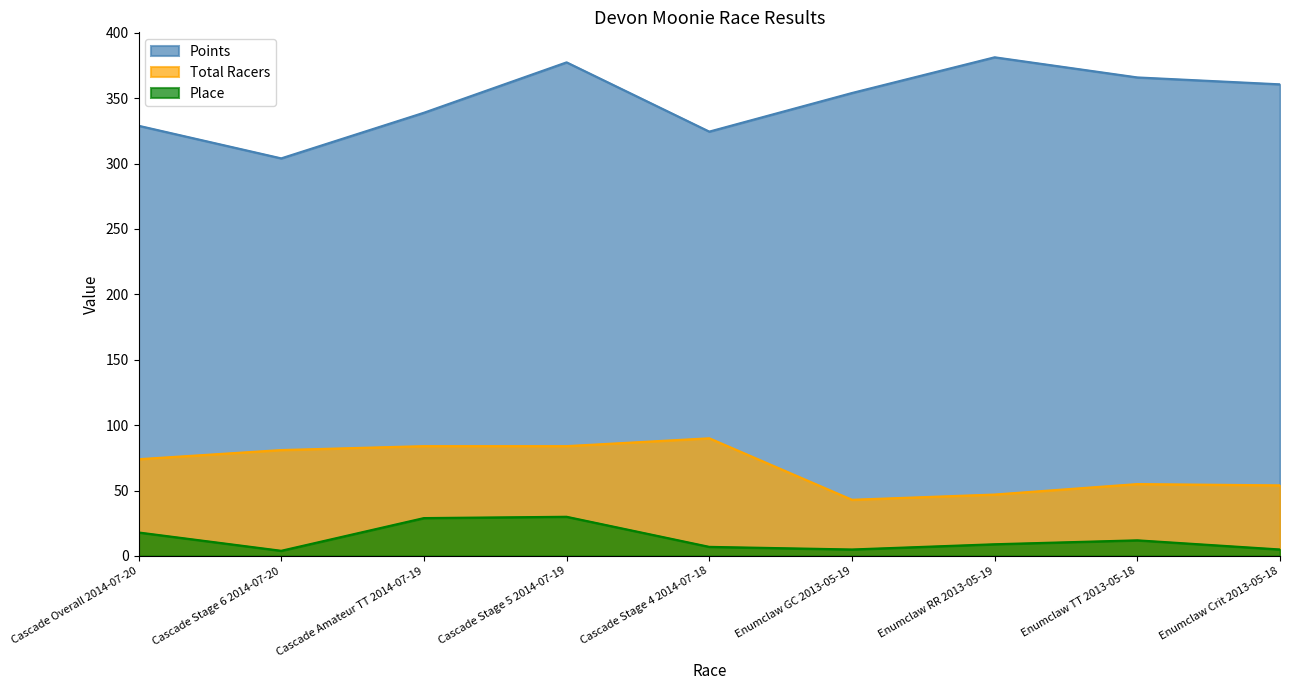

The value of Place at Enumclaw GC 2013-05-19 is 1.8. True or false?

False